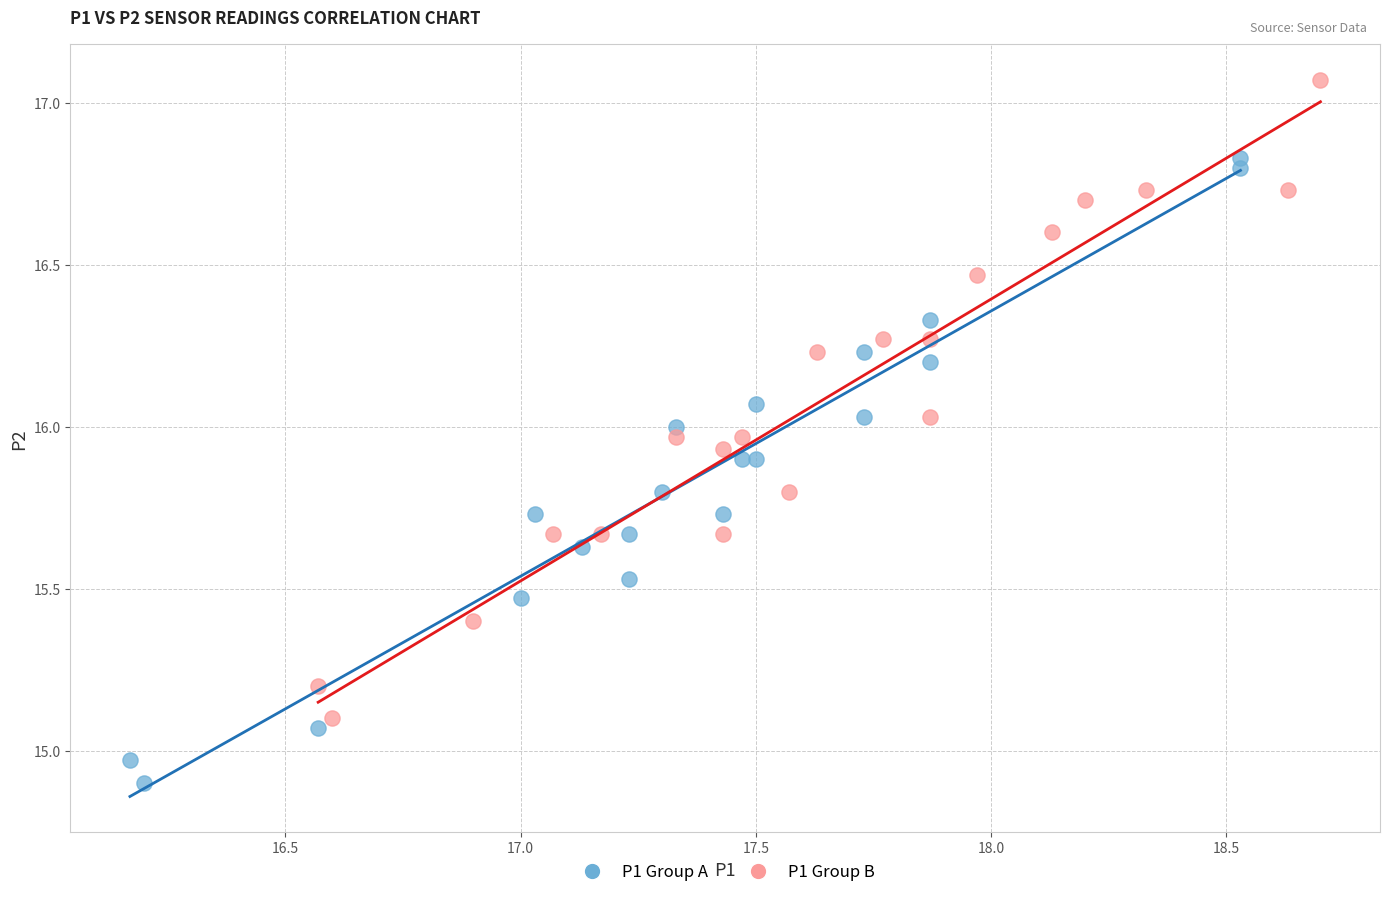

Which series contains the highest Y value?

P1 Group B